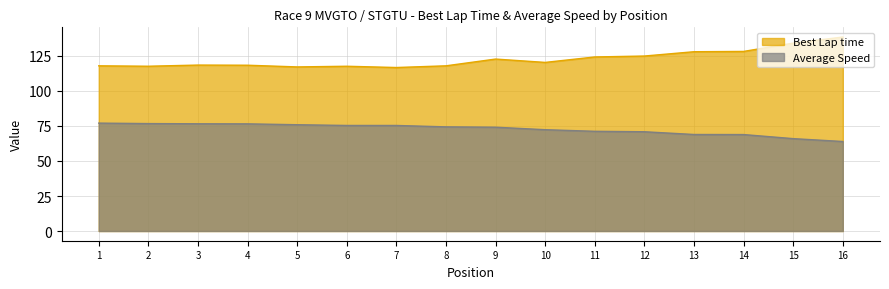

How many series are shown in this chart?

2